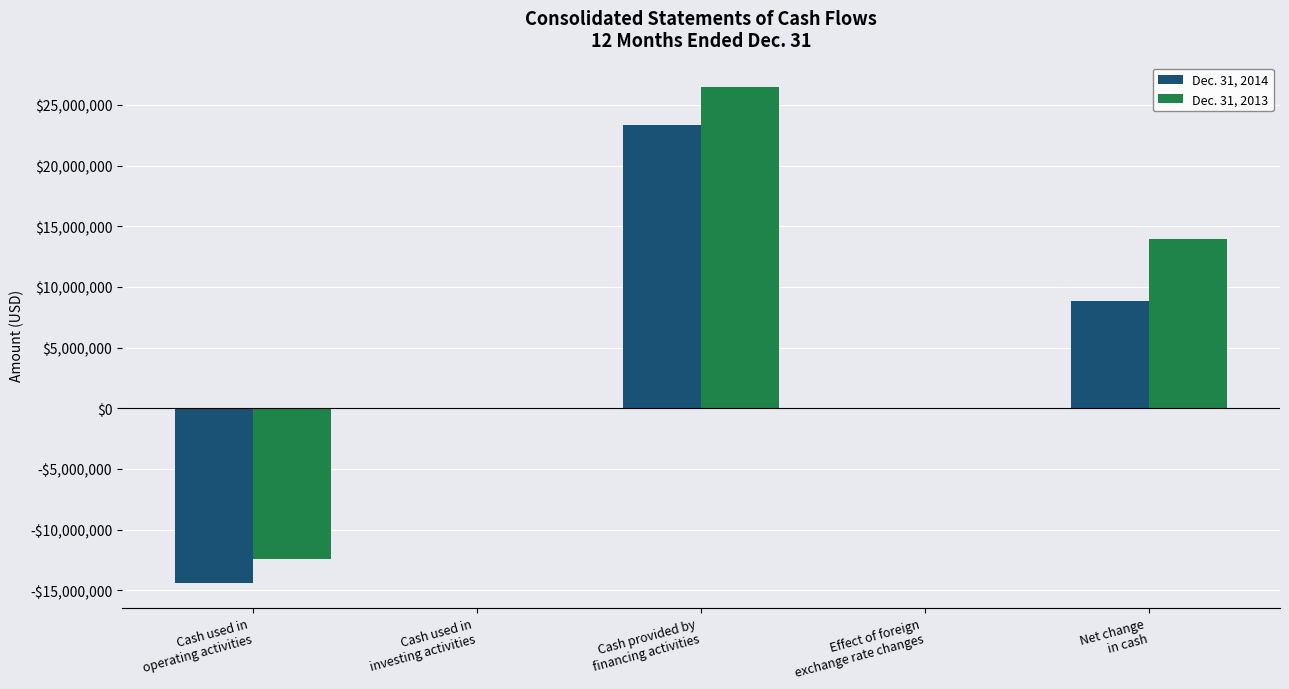

What is the difference between the Dec. 31, 2014 values at Effect of foreign
exchange rate changes and Cash provided by
financing activities?

23336786